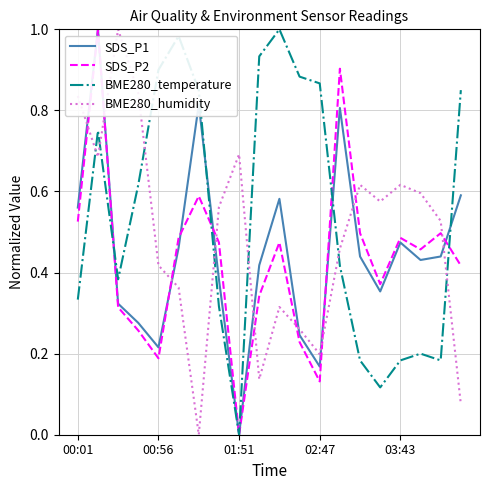

True or false: BME280_humidity and BME280_temperature intersect in this chart.

True